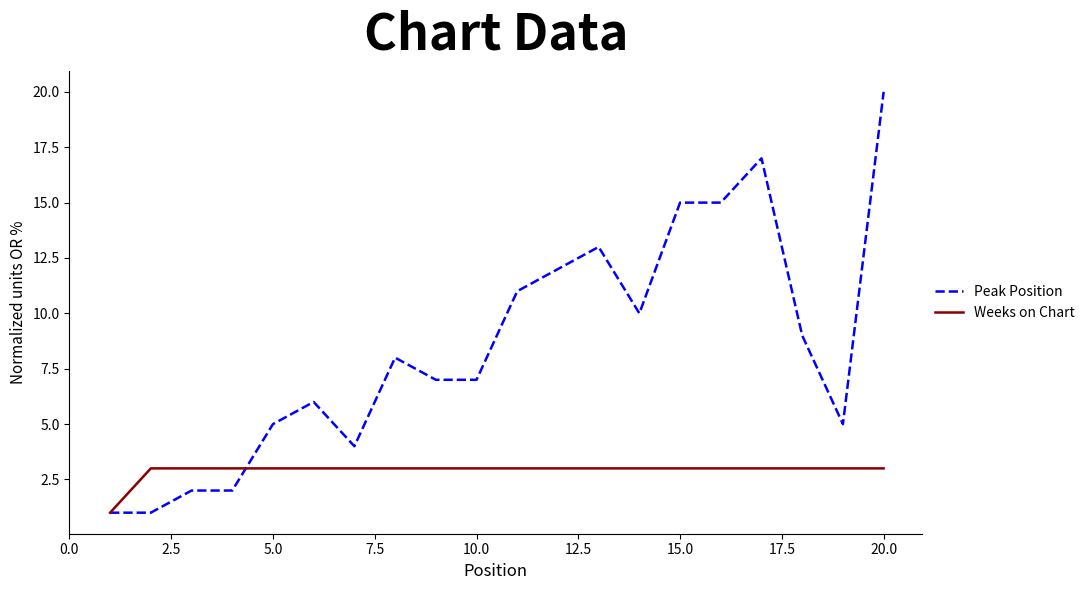

Rank the series by their maximum value, from lowest to highest.

Weeks on Chart, Peak Position